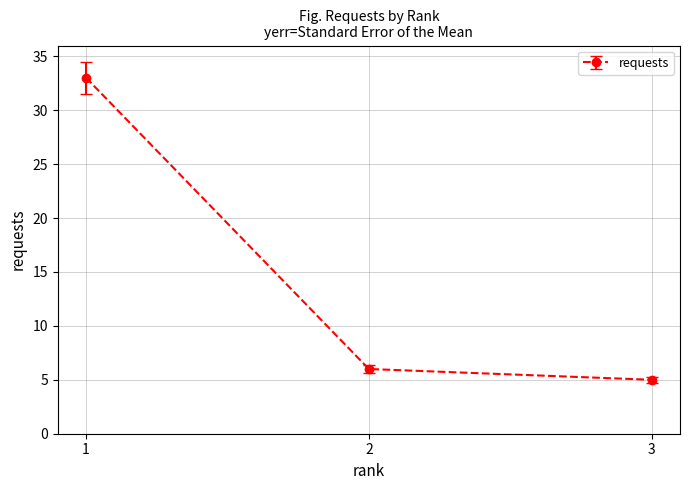

What is the smallest value displayed?

5